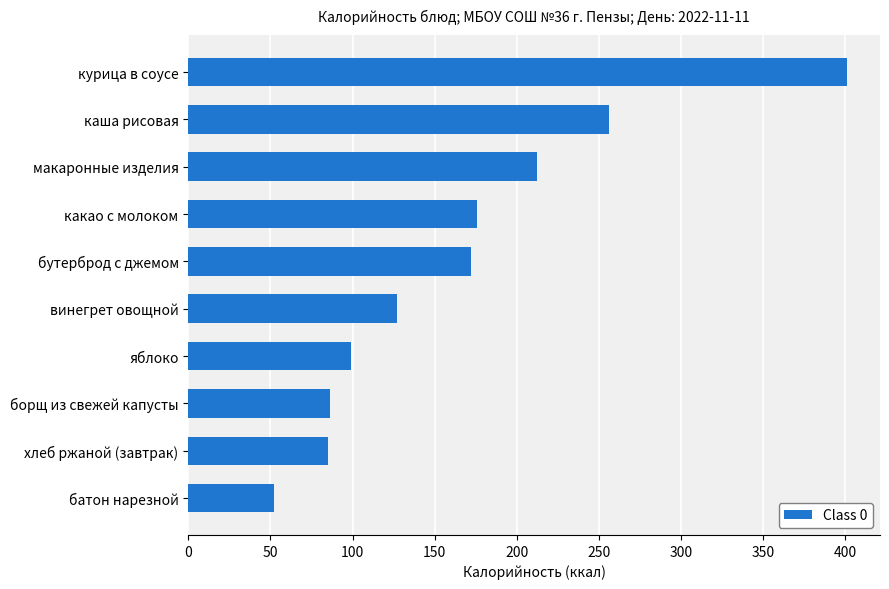

What is the minimum value shown in the chart?

52